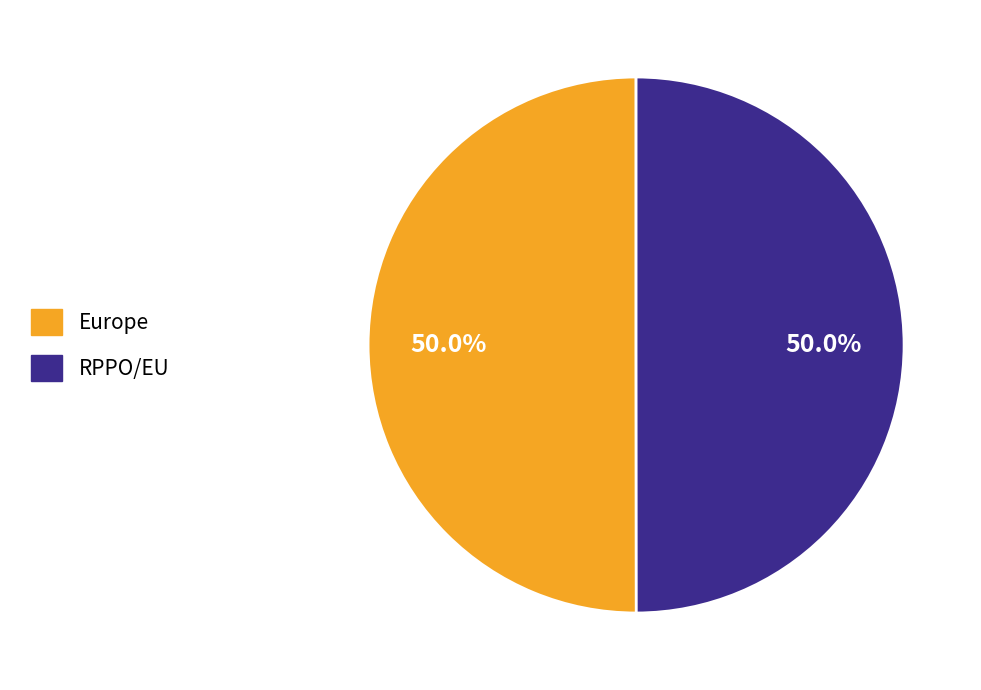

Combined, do Europe and RPPO/EU account for over 50%?

Yes